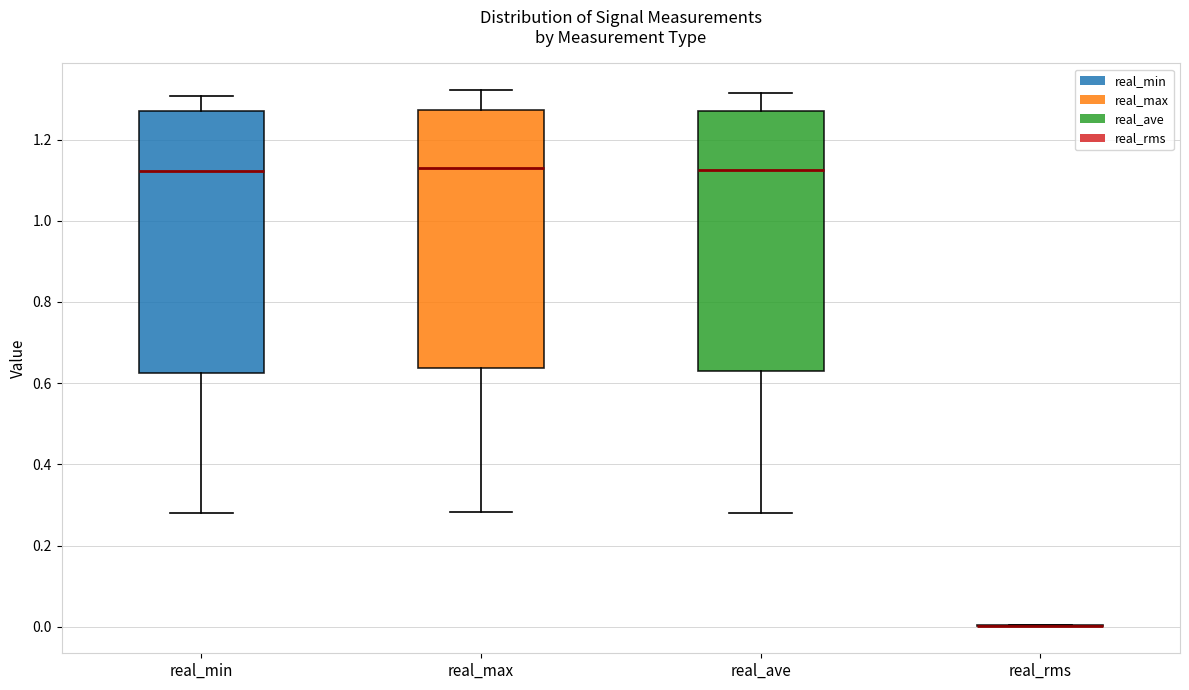

Where does the median line of the box for real_max sit on the y-axis? The values are not printed on the chart, so give them approximately, as read against the axis.

1.12